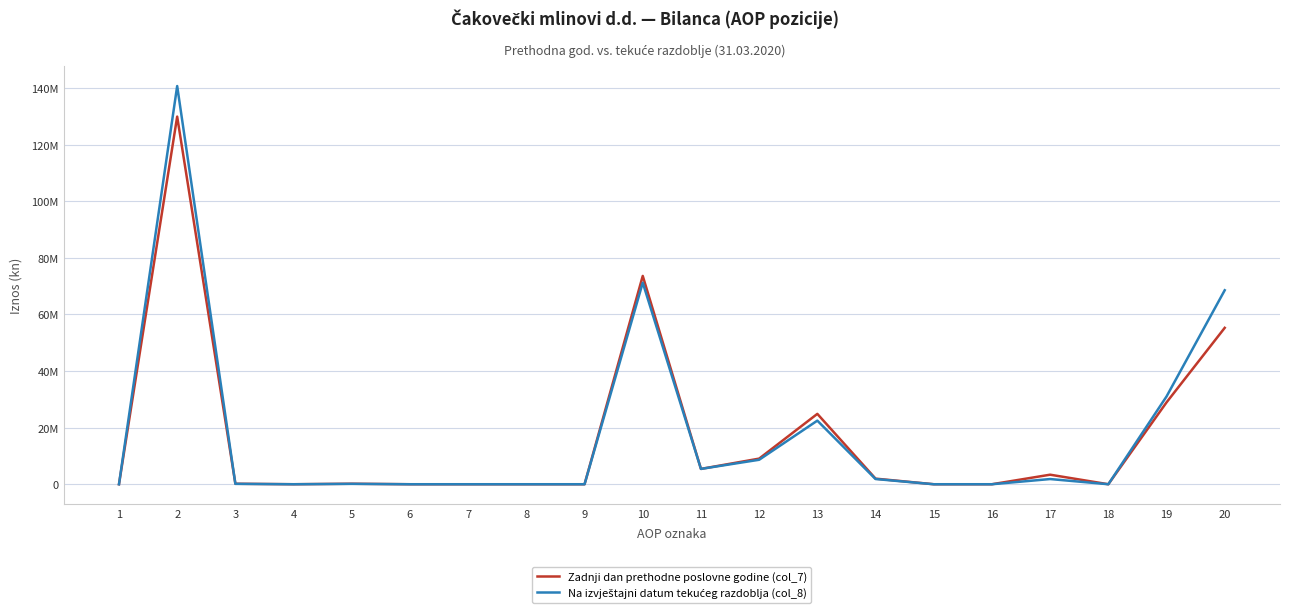

Does the chart have visible grid lines?

Yes